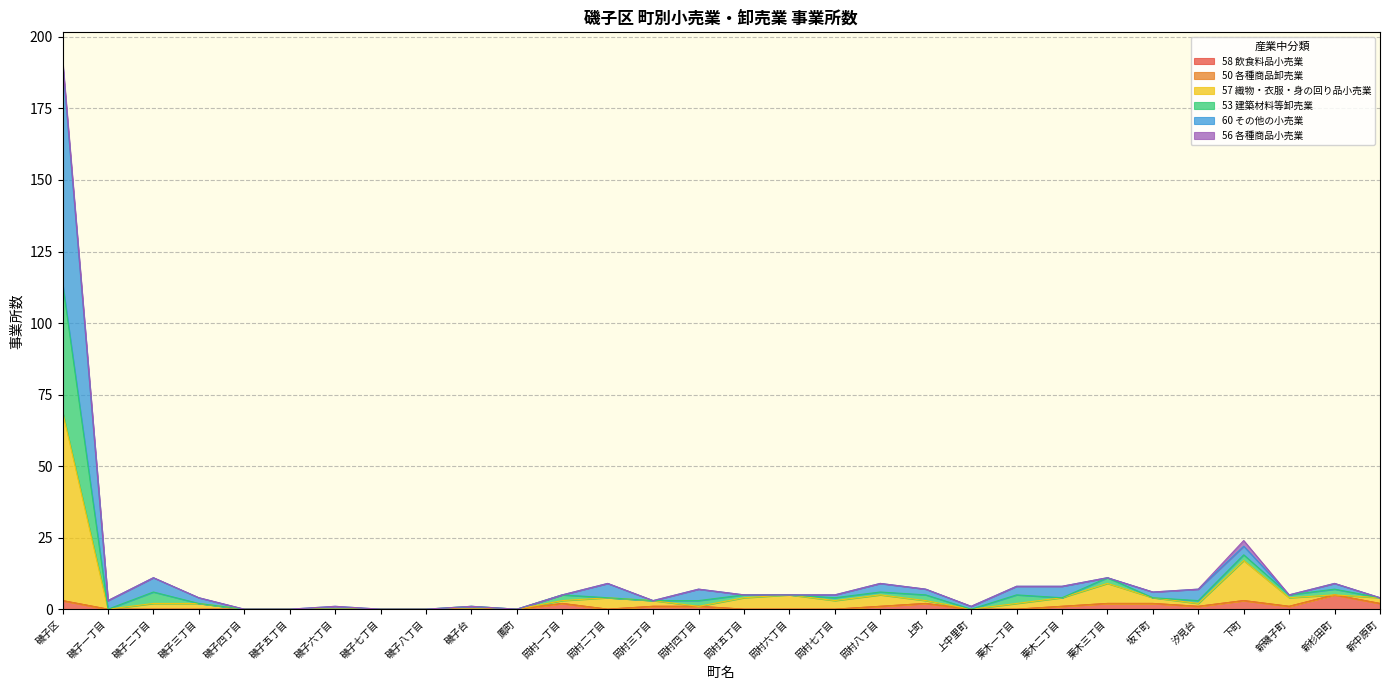

What is the label of the 30th point from the right?

磯子区